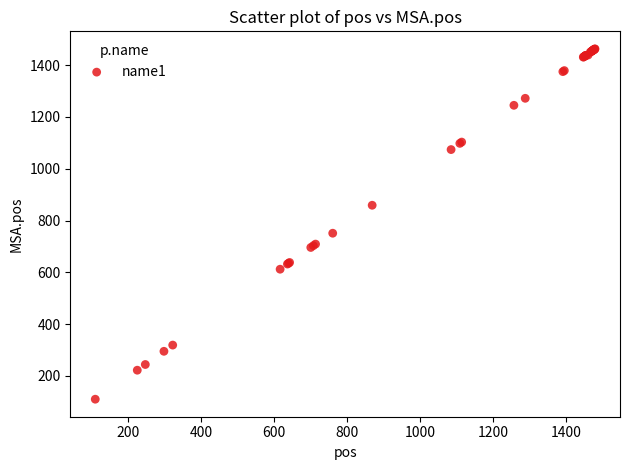

What Y value in the scatter plot is closest to 786?

751